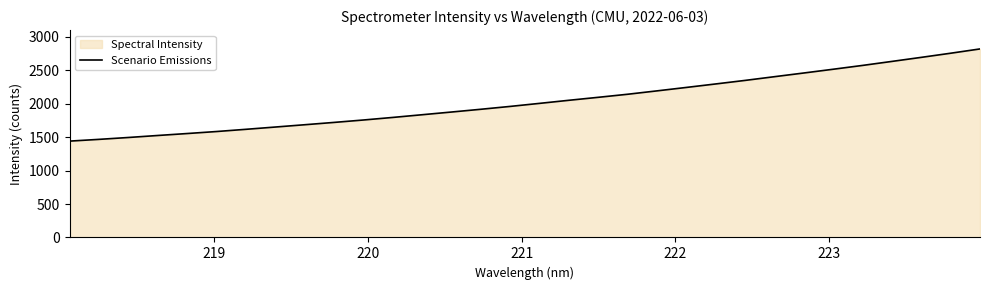

What is the smallest value displayed?

1441.4